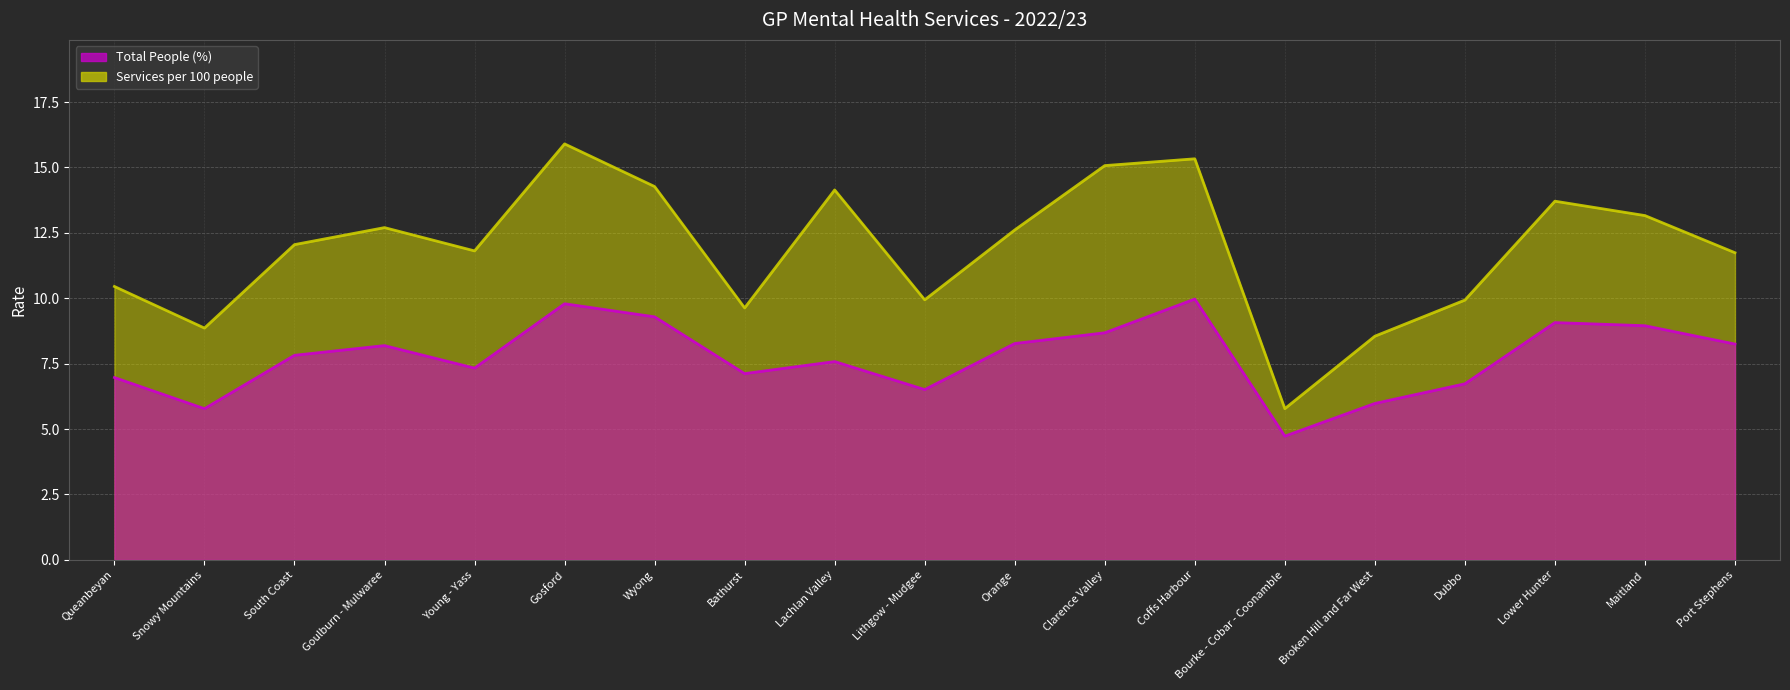

What position from the right is Coffs Harbour?

7